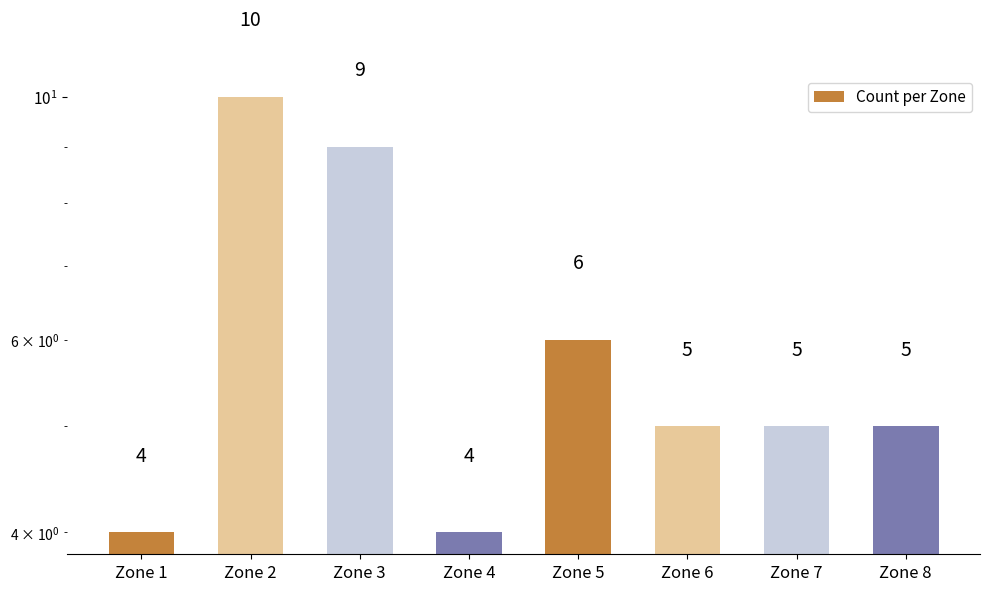

Approximately how many times larger is the value at Zone 4 compared to Zone 7?

0.8